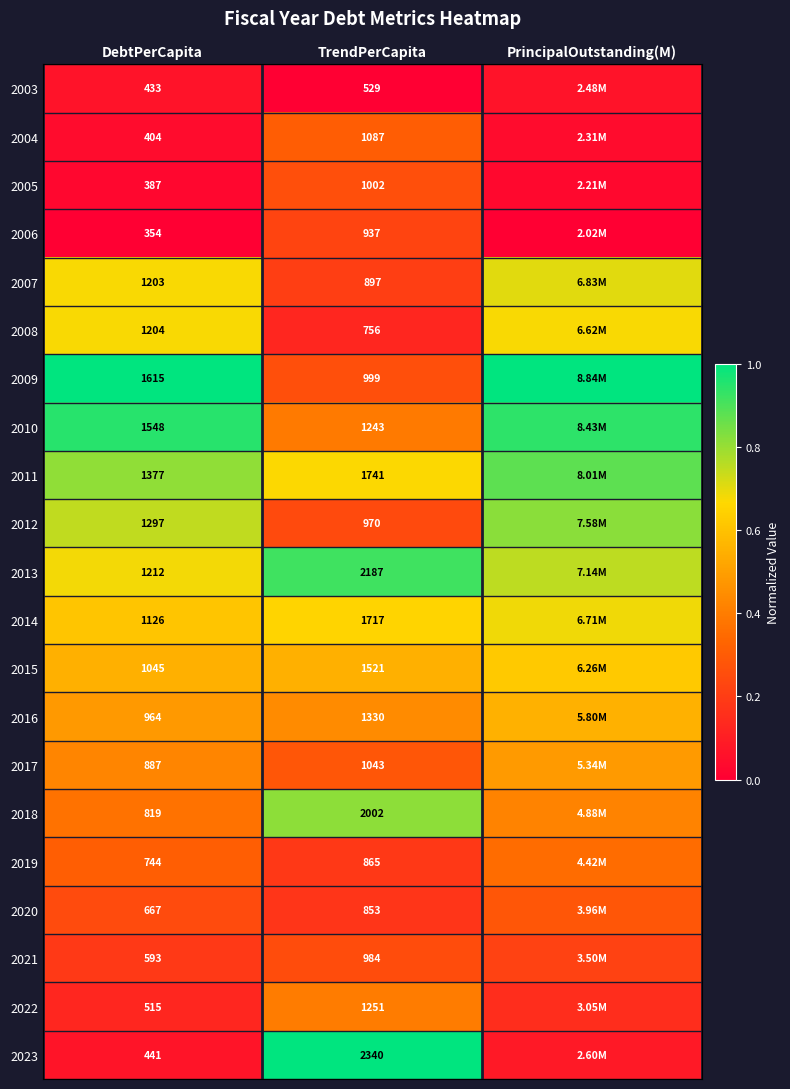

Count the number of data series in this chart.

21